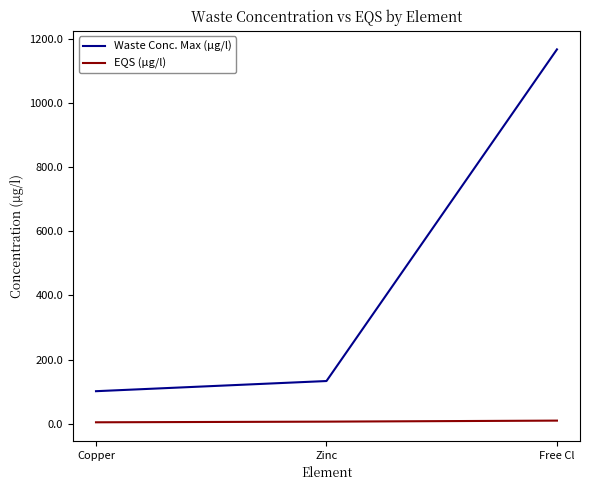

What are all the series names shown in the legend?

Waste Conc. Max (µg/l), EQS (µg/l)